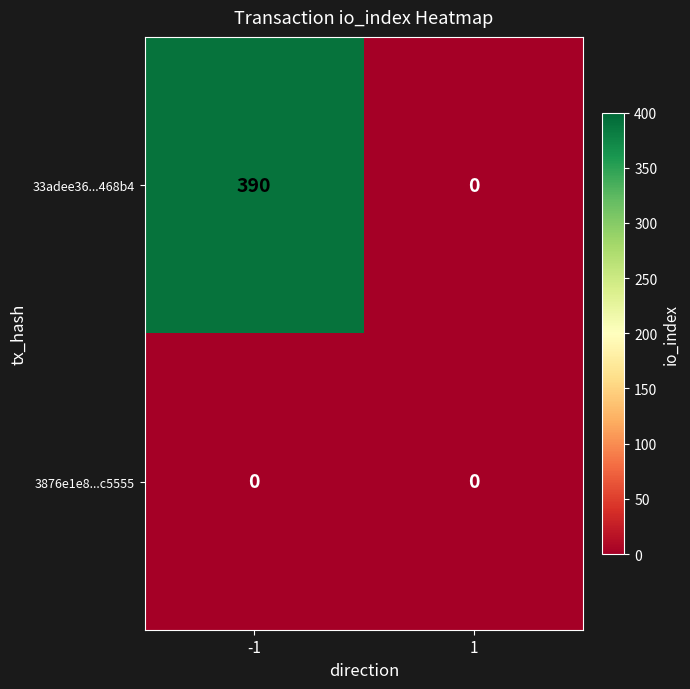

At how many categories does at least one series exceed 135?

1